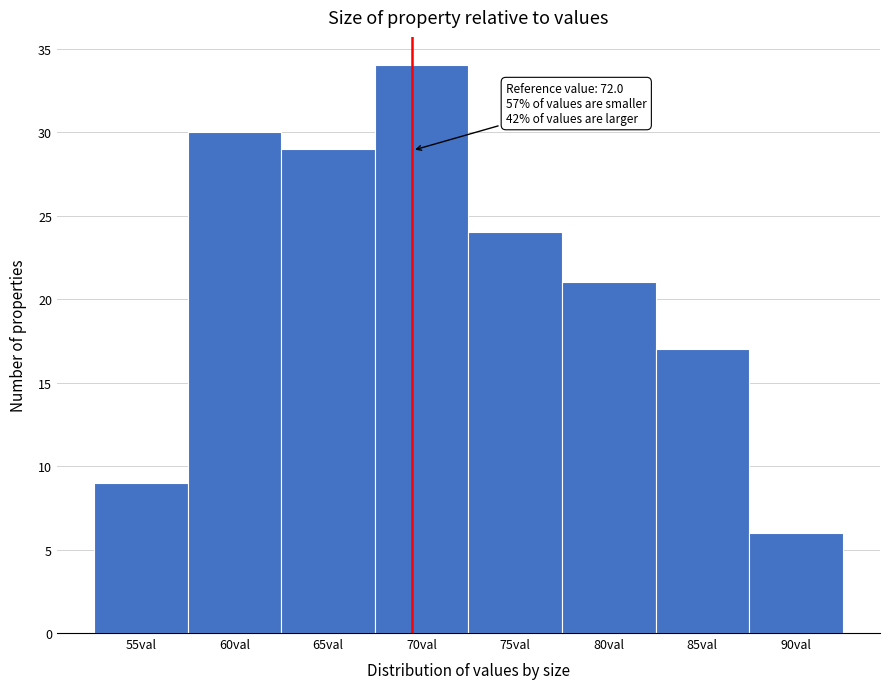

Reading right to left, extract all data points from this chart.

6	17	21	24	34	29	30	9